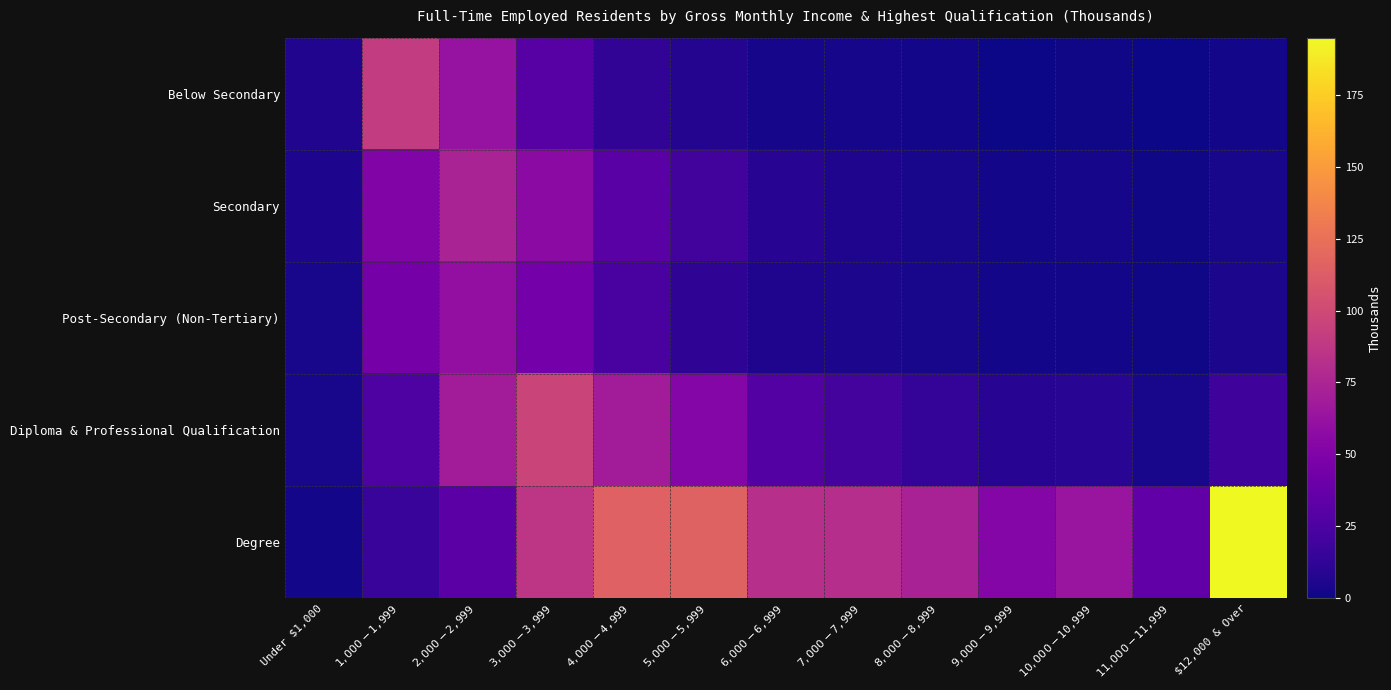

Reading left to right, extract all data points from this chart.

Below Secondary: Under $1,000=6.5	$1,000 - $1,999=90.3	$2,000 - $2,999=62.4	$3,000 - $3,999=30.0	$4,000 - $4,999=12.4	$5,000 - $5,999=6.9	$6,000 - $6,999=2.9	$7,000 - $7,999=3.0	$8,000 - $8,999=1.8	$9,000 - $9,999=0.7	$10,000 - $10,999=1.1	$11,000 - $11,999=0.4	$12,000 & Over=1.7
Secondary: Under $1,000=4.9	$1,000 - $1,999=50.9	$2,000 - $2,999=73.3	$3,000 - $3,999=56.8	$4,000 - $4,999=30.7	$5,000 - $5,999=20.5	$6,000 - $6,999=9.0	$7,000 - $7,999=5.7	$8,000 - $8,999=3.8	$9,000 - $9,999=1.9	$10,000 - $10,999=2.5	$11,000 - $11,999=0.8	$12,000 & Over=3.5
Post-Secondary (Non-Tertiary): Under $1,000=3.4	$1,000 - $1,999=44.9	$2,000 - $2,999=59.8	$3,000 - $3,999=43.9	$4,000 - $4,999=23.4	$5,000 - $5,999=11.8	$6,000 - $6,999=5.6	$7,000 - $7,999=4.5	$8,000 - $8,999=3.2	$9,000 - $9,999=1.7	$10,000 - $10,999=1.6	$11,000 - $11,999=1.0	$12,000 & Over=4.3
Diploma & Professional Qualification: Under $1,000=3.1	$1,000 - $1,999=25.3	$2,000 - $2,999=69.0	$3,000 - $3,999=96.0	$4,000 - $4,999=69.0	$5,000 - $5,999=53.2	$6,000 - $6,999=28.4	$7,000 - $7,999=21.4	$8,000 - $8,999=13.9	$9,000 - $9,999=8.5	$10,000 - $10,999=9.4	$11,000 - $11,999=3.7	$12,000 & Over=18.4
Degree: Under $1,000=2.0	$1,000 - $1,999=15.4	$2,000 - $2,999=31.3	$3,000 - $3,999=86.2	$4,000 - $4,999=115.5	$5,000 - $5,999=116.3	$6,000 - $6,999=81.8	$7,000 - $7,999=81.1	$8,000 - $8,999=73.1	$9,000 - $9,999=53.3	$10,000 - $10,999=63.8	$11,000 - $11,999=34.3	$12,000 & Over=195.0